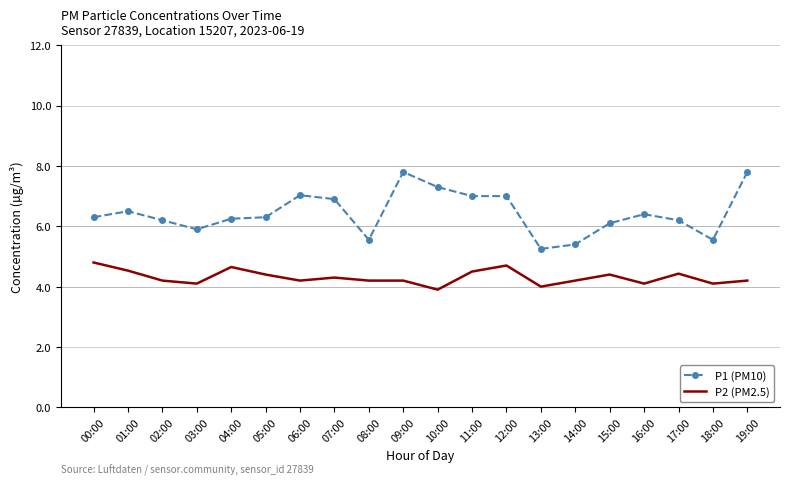

What is the difference between the highest and lowest values at 03:00?

1.8